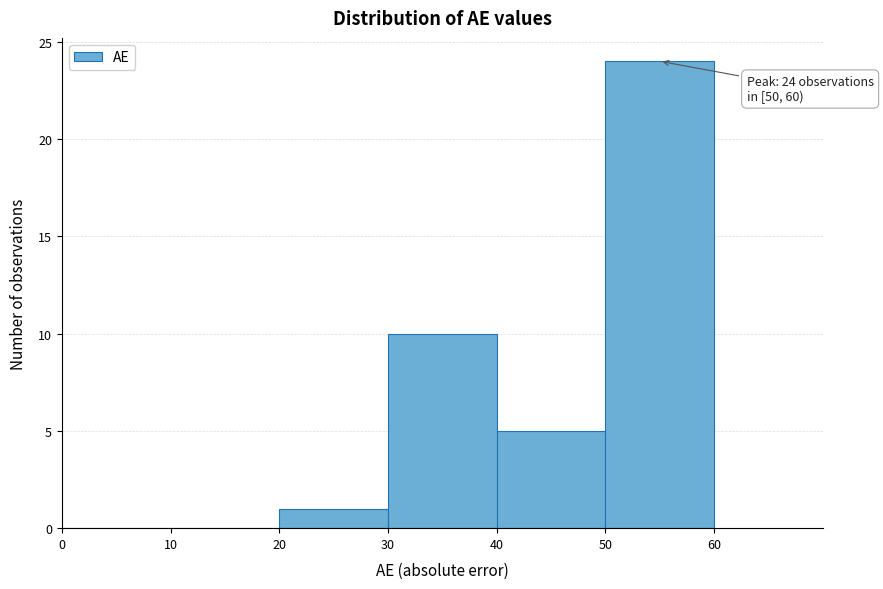

Which range on the x-axis has the tallest bar?

50 to 60